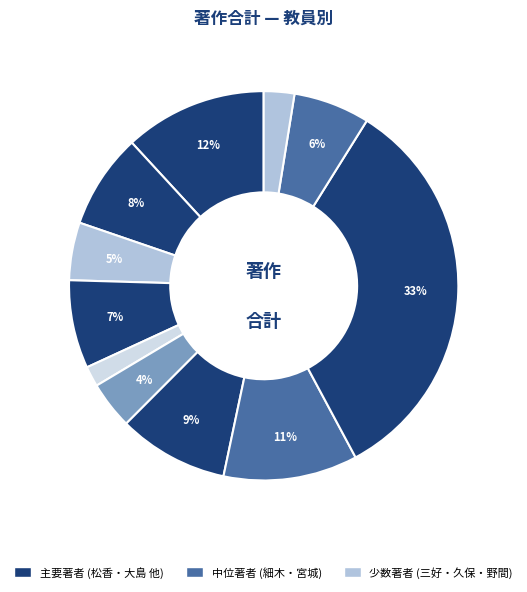

To the nearest percent, what is the average slice percentage?

9%